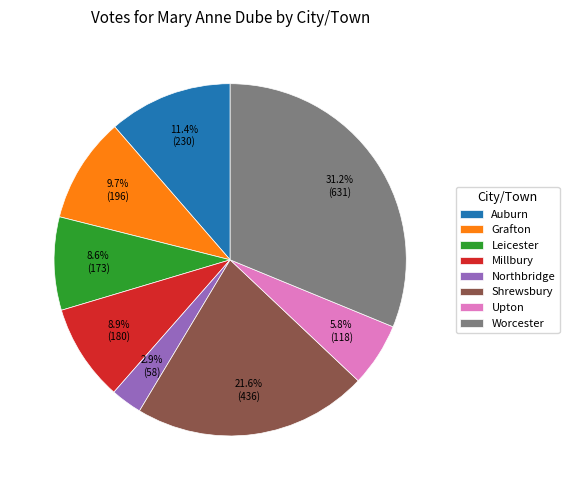

Between Northbridge and Leicester, which is larger?

Leicester